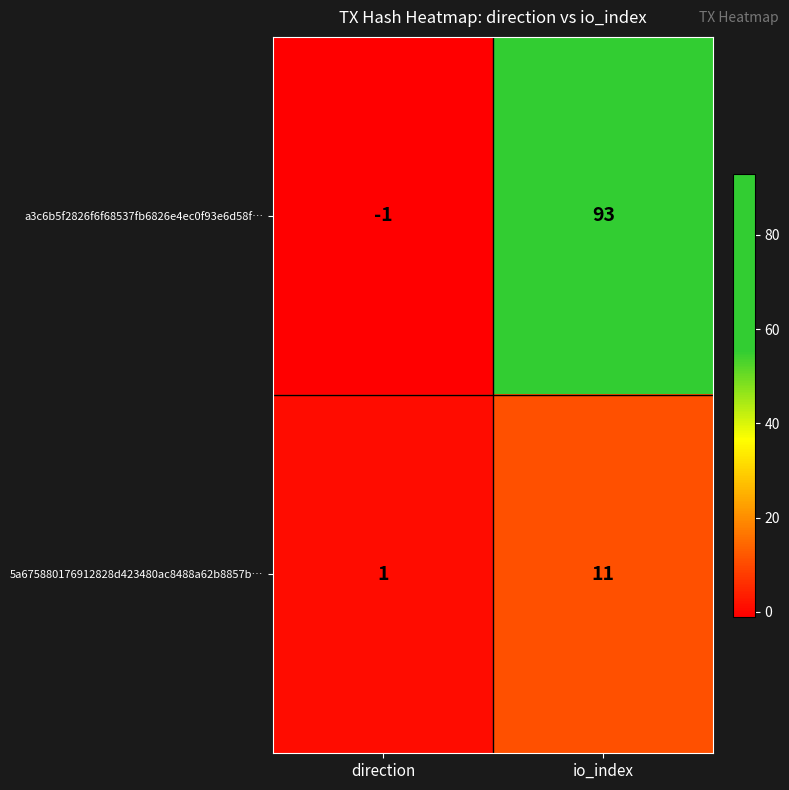

What is the spread (max minus min) of values at io_index?

82